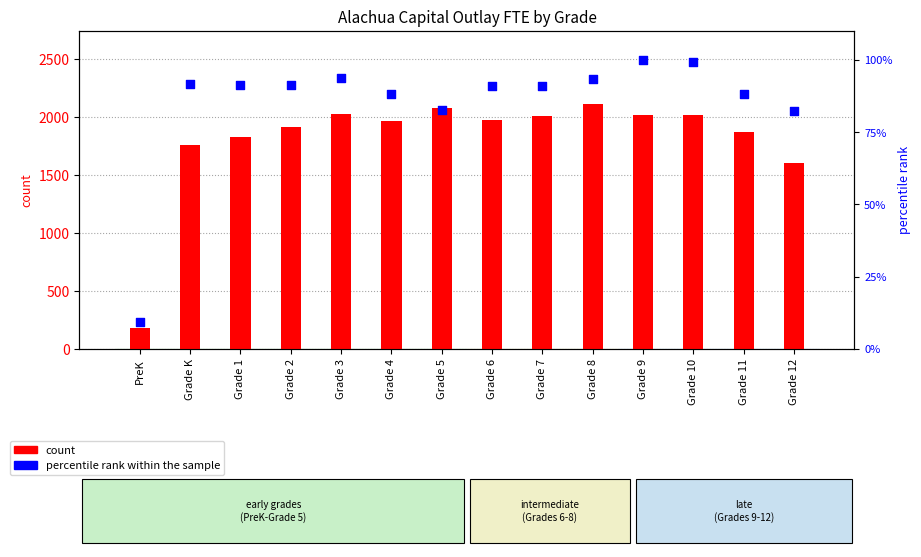

Which series contains the lowest Y value?

percentile rank within the sample